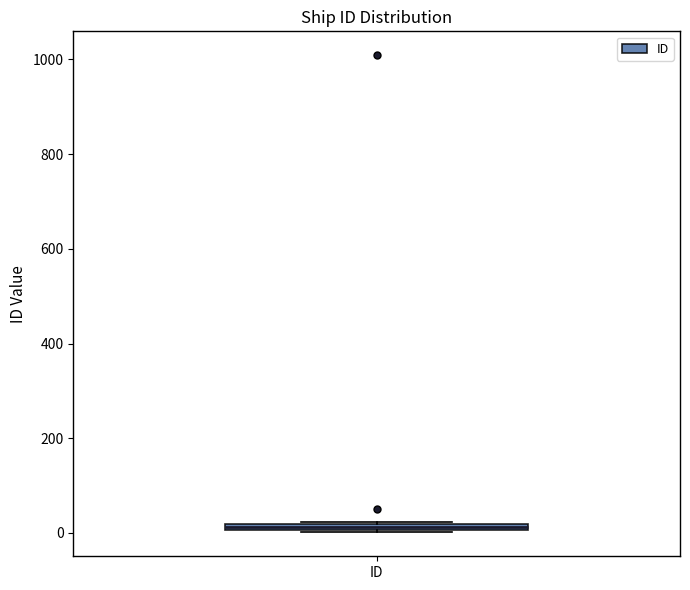

Where is the upper edge of the box for ID on the y-axis? The values are not printed on the chart, so give them approximately, as read against the axis.

20